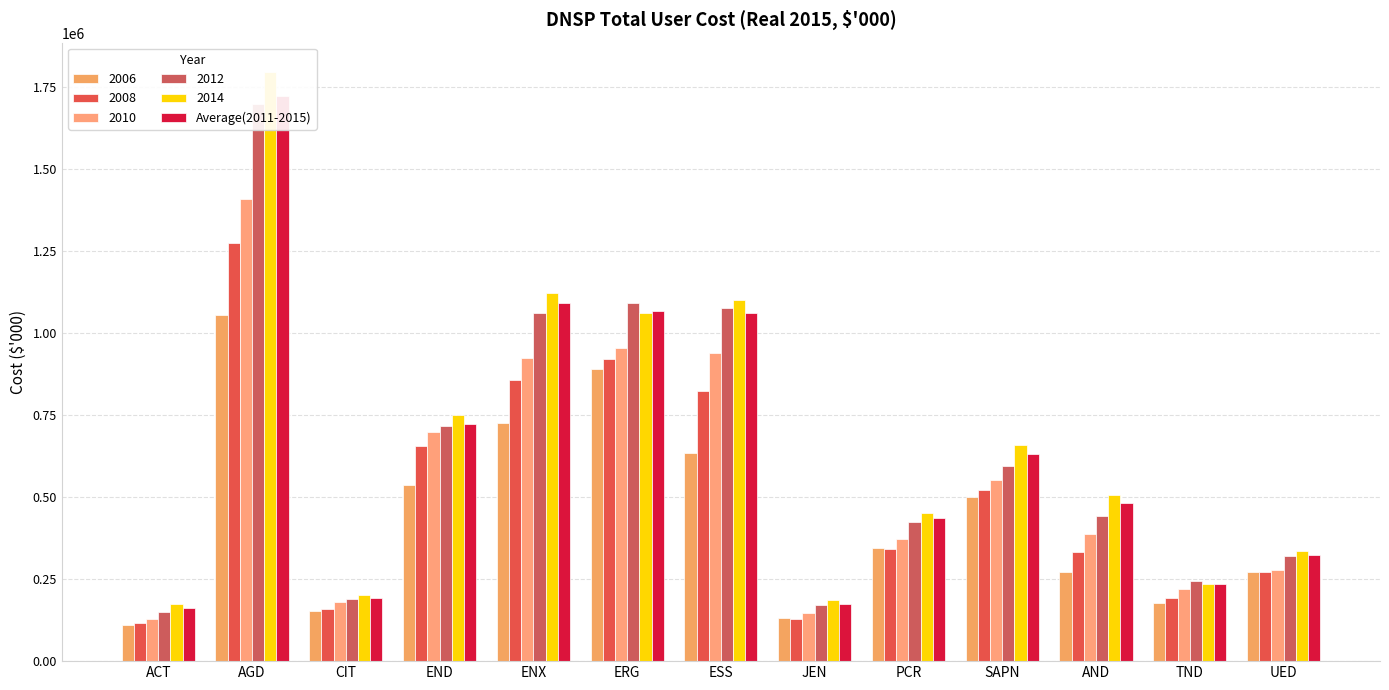

What is the difference between the values at ESS and END?

338329.0